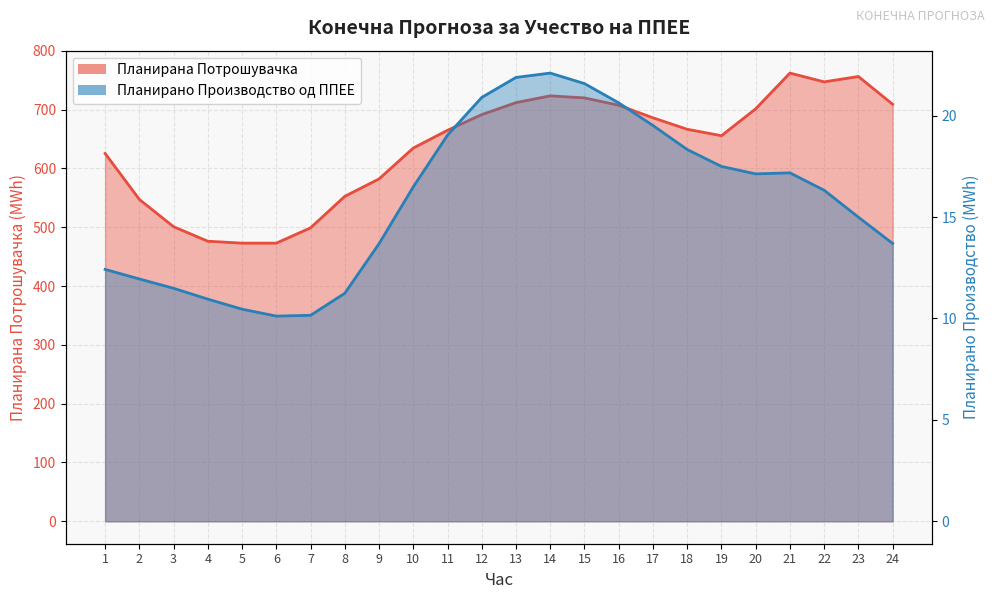

Where is Планирано Производство од ППЕЕ nearest to the value 16?

22